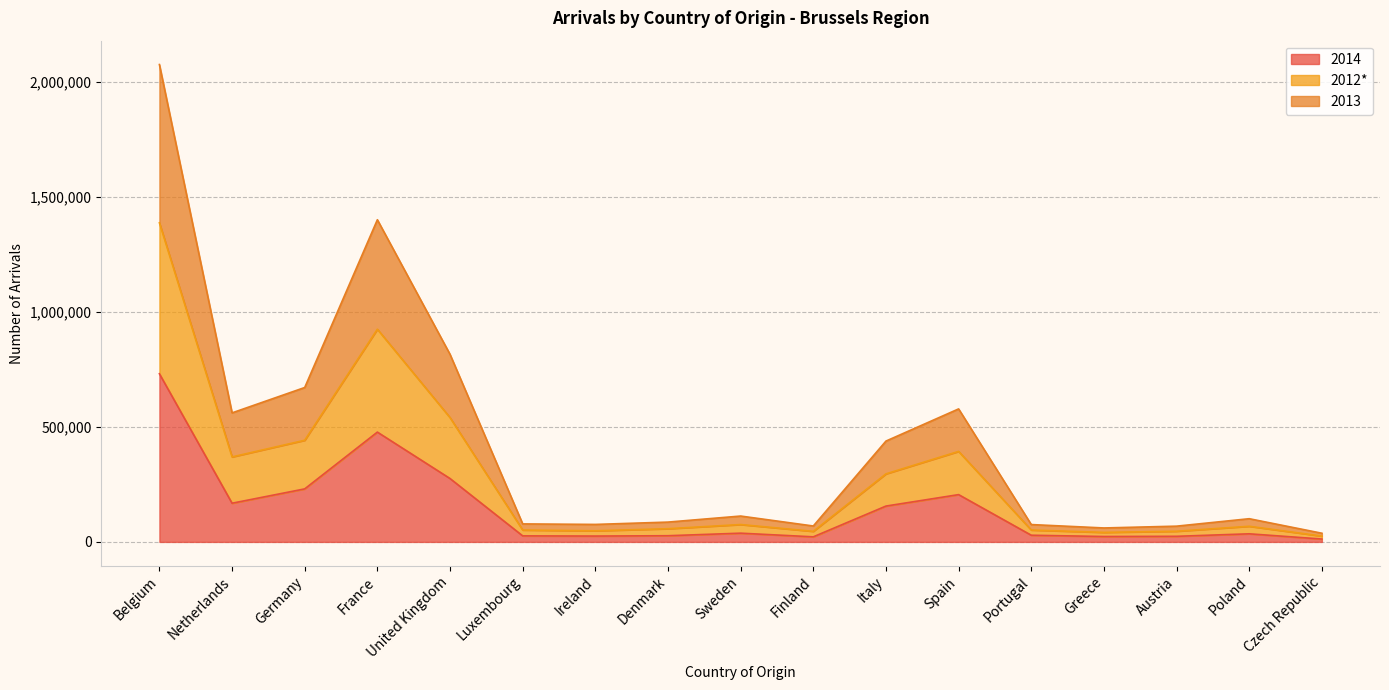

What is the label of the 5th point from the right?

Portugal